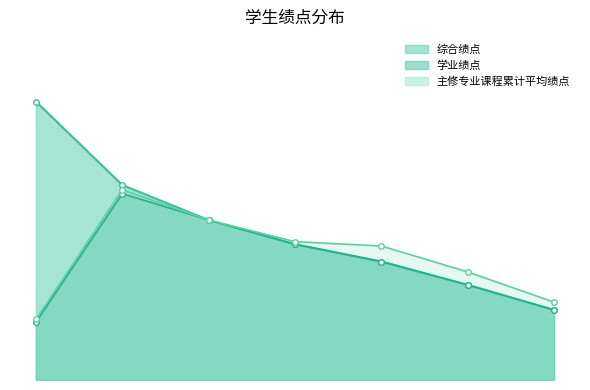

What is the value of the 综合绩点 point at the 7th from the left?

4.4